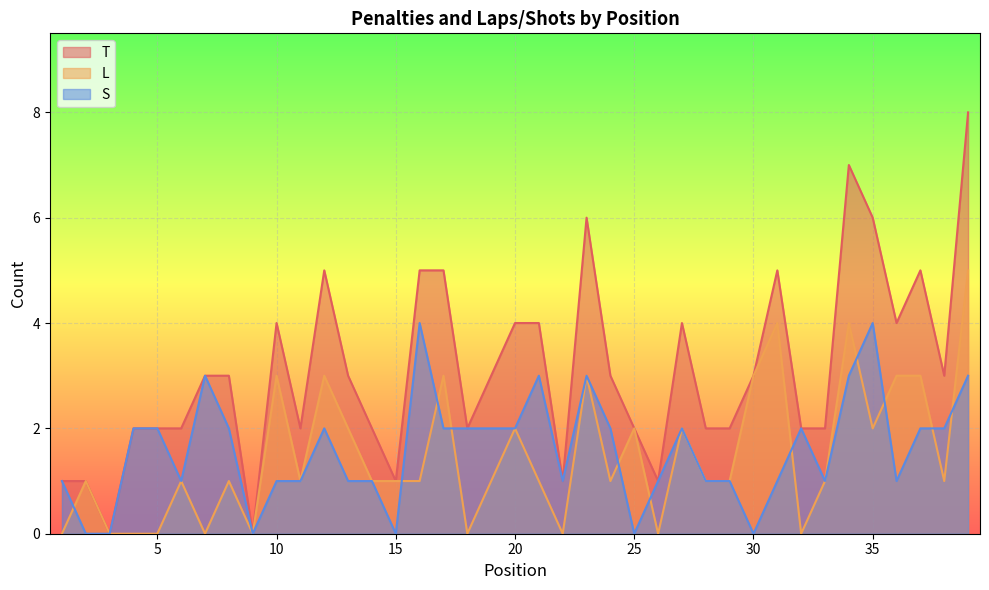

Reading left to right, transcribe all the data shown in this chart.

T: 1=1	2=1	3=0	4=2	5=2	6=2	7=3	8=3	9=0	10=4	11=2	12=5	13=3	14=2	15=1	16=5	17=5	18=2	19=3	20=4	21=4	22=1	23=6	24=3	25=2	26=1	27=4	28=2	29=2	30=3	31=5	32=2	33=2	34=7	35=6	36=4	37=5	38=3	39=8
L: 1=0	2=1	3=0	4=0	5=0	6=1	7=0	8=1	9=0	10=3	11=1	12=3	13=2	14=1	15=1	16=1	17=3	18=0	19=1	20=2	21=1	22=0	23=3	24=1	25=2	26=0	27=2	28=1	29=1	30=3	31=4	32=0	33=1	34=4	35=2	36=3	37=3	38=1	39=5
S: 1=1	2=0	3=0	4=2	5=2	6=1	7=3	8=2	9=0	10=1	11=1	12=2	13=1	14=1	15=0	16=4	17=2	18=2	19=2	20=2	21=3	22=1	23=3	24=2	25=0	26=1	27=2	28=1	29=1	30=0	31=1	32=2	33=1	34=3	35=4	36=1	37=2	38=2	39=3